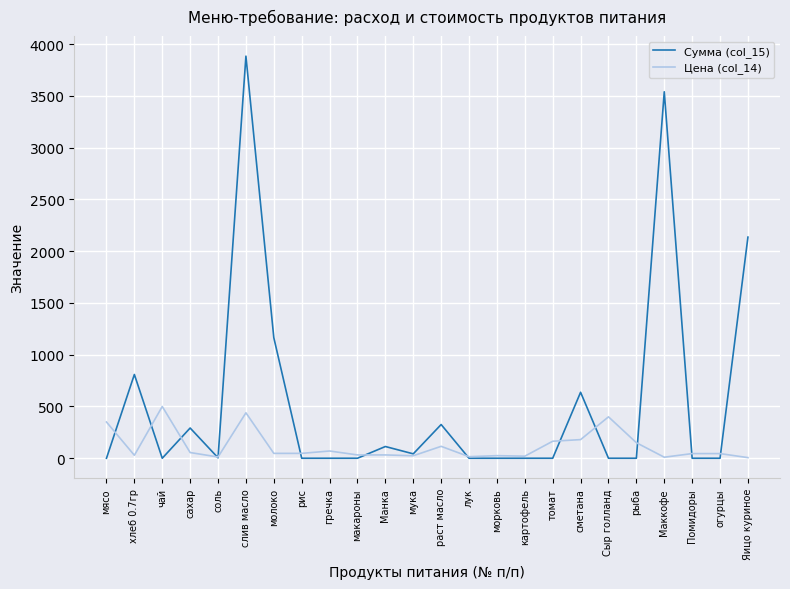

What is the average value of the Сумма (col_15) series?

539.5